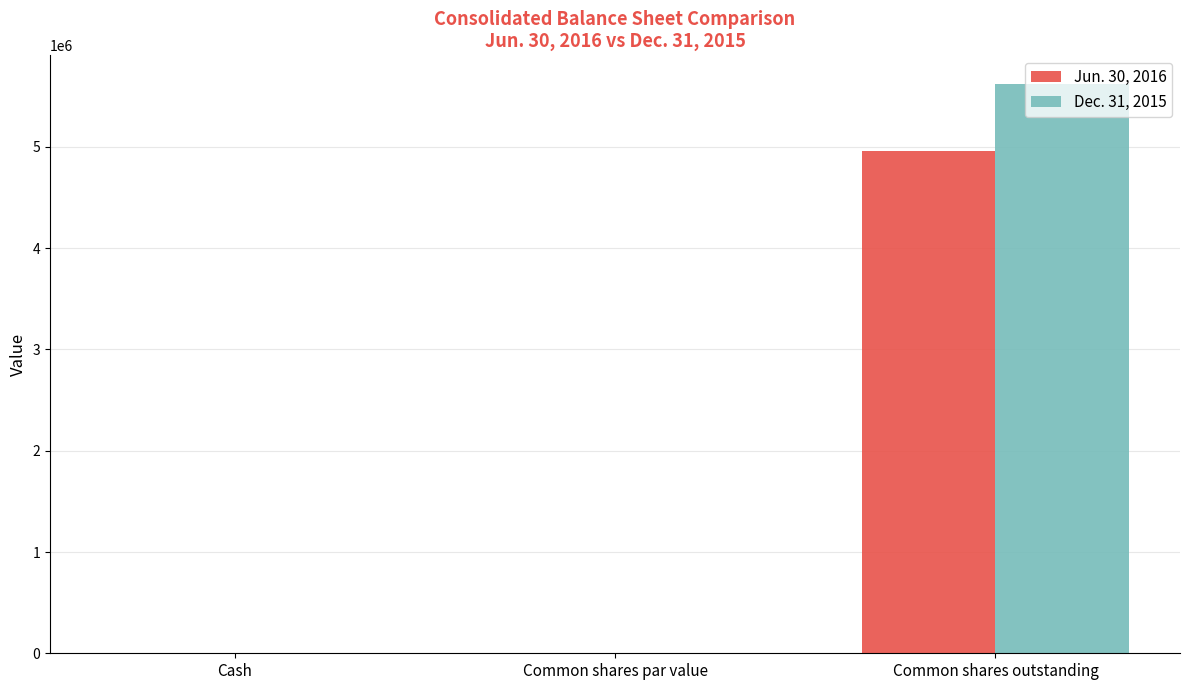

Is the value of Dec. 31, 2015 at Common shares par value greater than the value of Jun. 30, 2016 at Common shares outstanding?

No